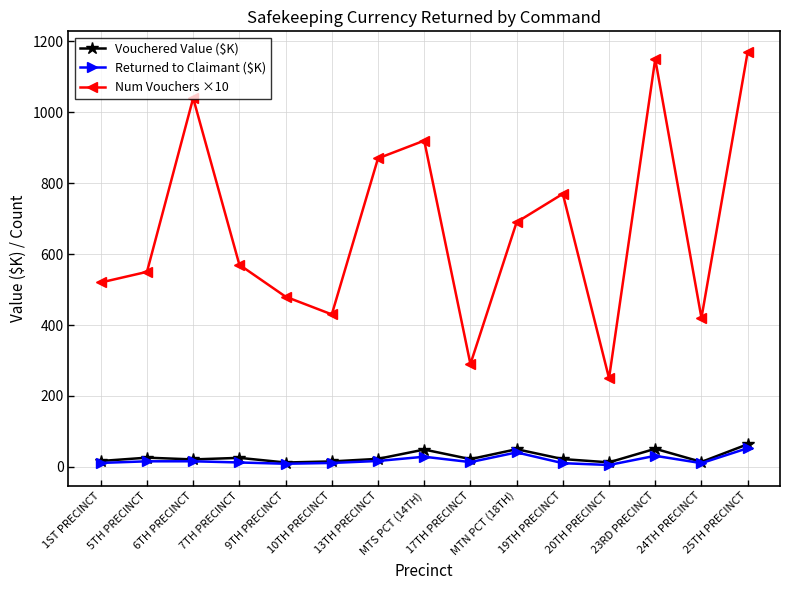

True or false: Returned to Claimant ($K) has more than 0 interior local peaks.

True